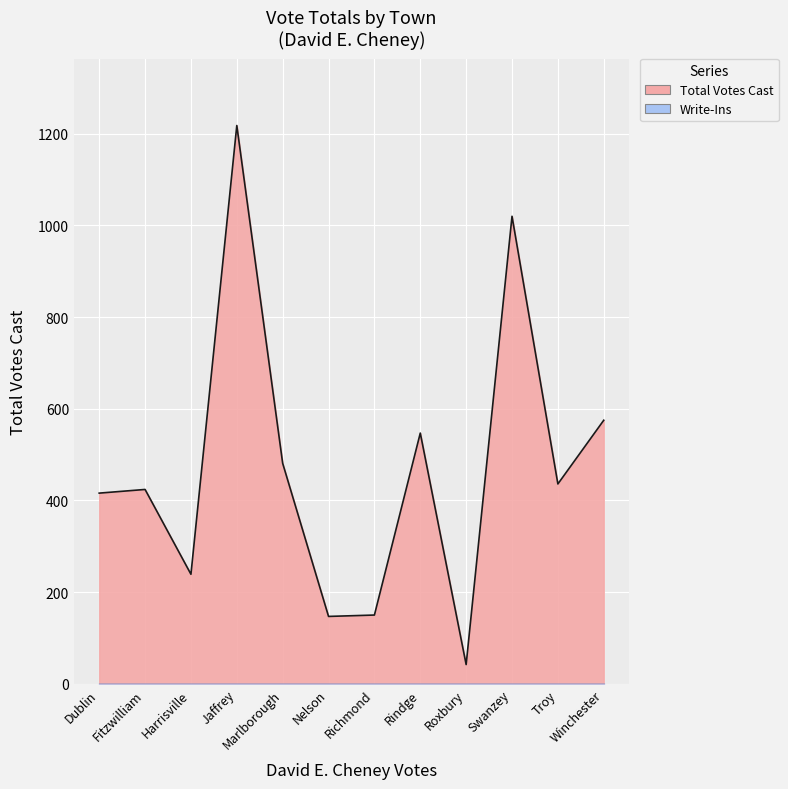

Rank the categories by value from lowest to highest.

Roxbury, Nelson, Richmond, Harrisville, Dublin, Fitzwilliam, Troy, Marlborough, Rindge, Winchester, Swanzey, Jaffrey